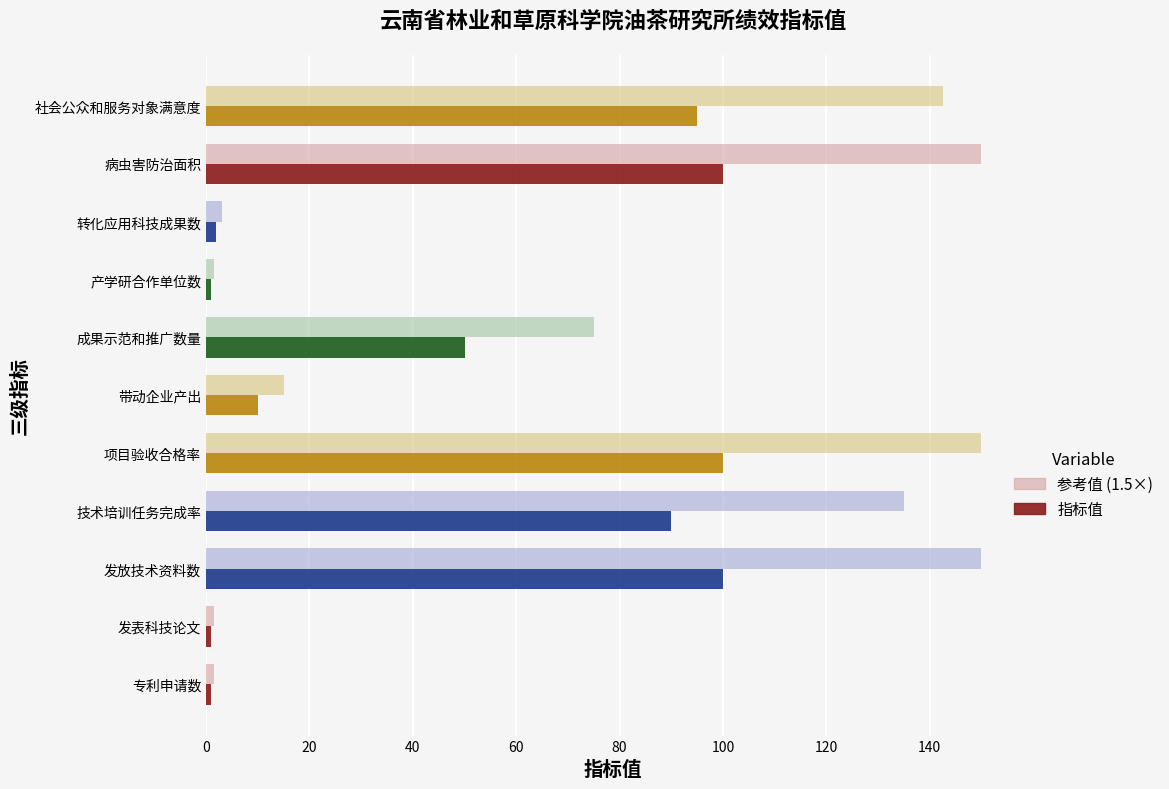

How many series are shown in this chart?

2